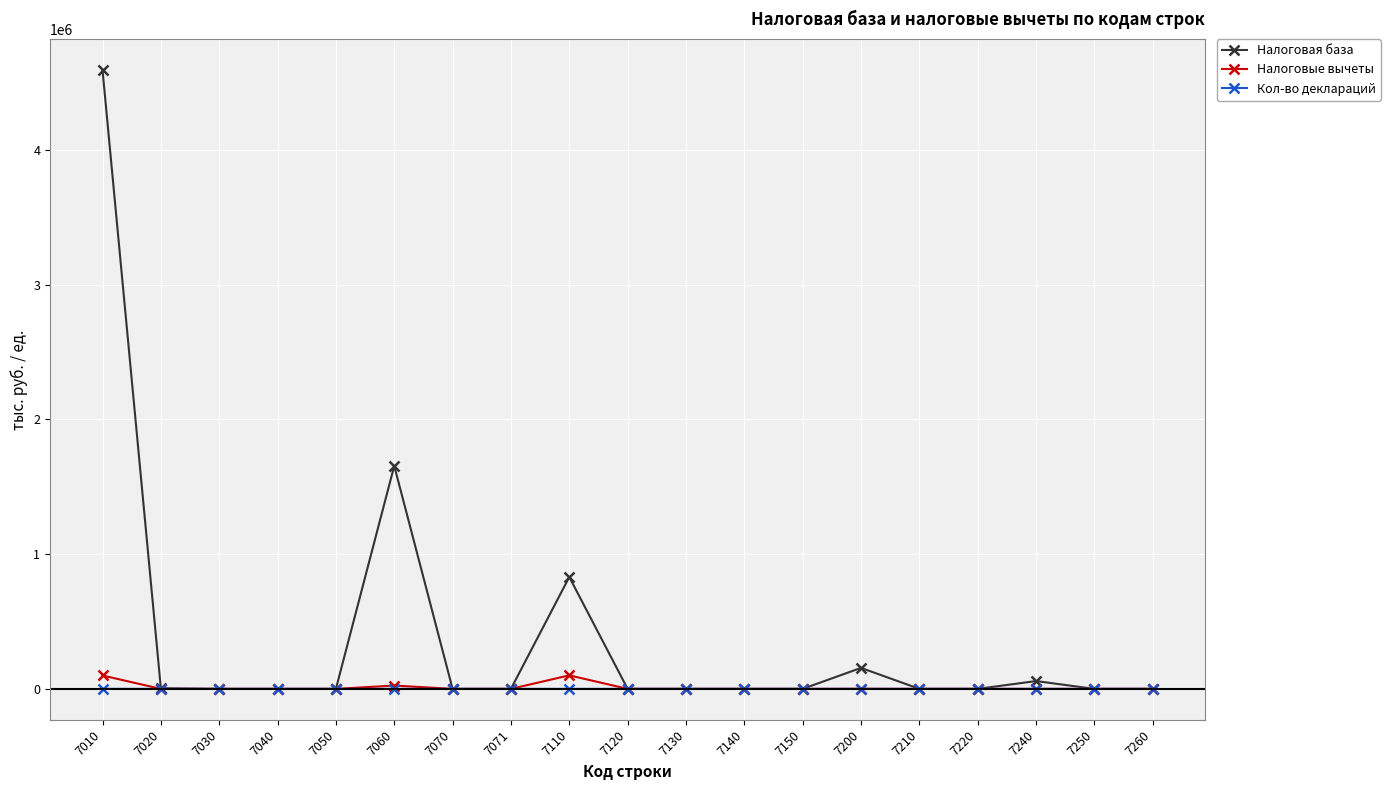

In Кол-во деклараций, how many points are higher than both neighbors (excluding endpoints)?

4